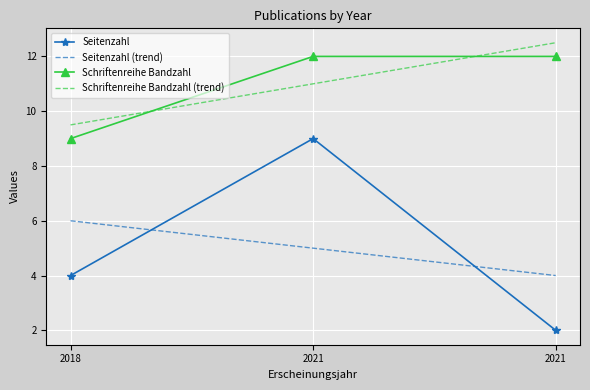

What is the total value across all series at 2018?

28.5